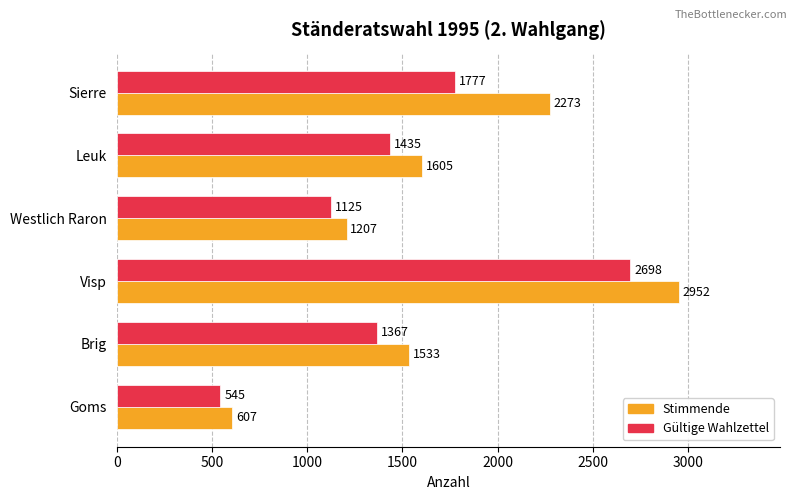

How many Gültige Wahlzettel values are between 1125 and 1777?

4